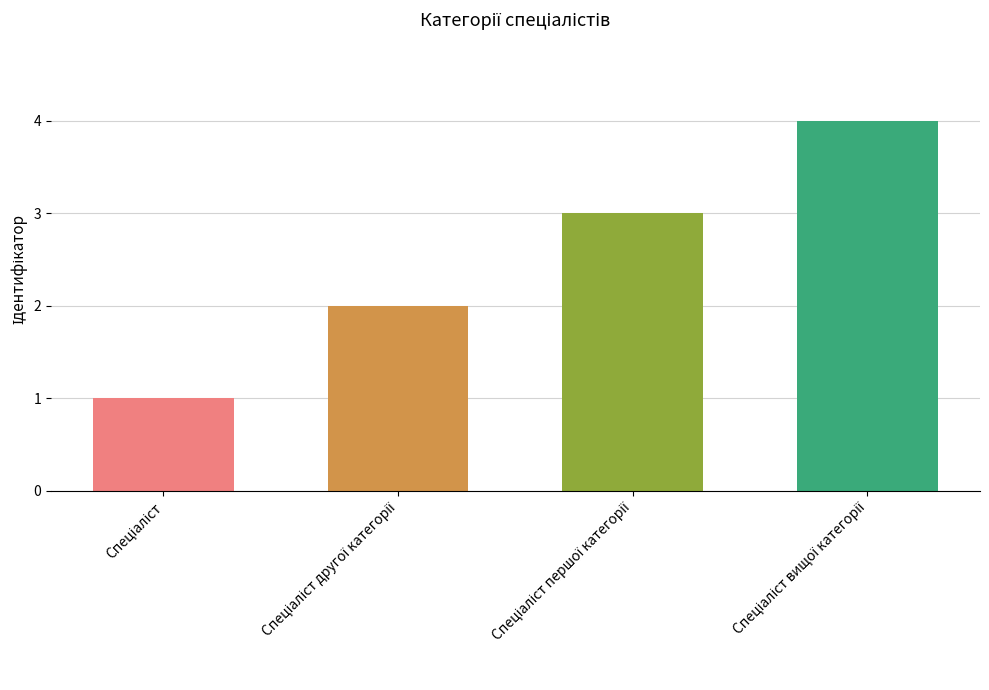

What is the difference between the maximum and minimum values?

3